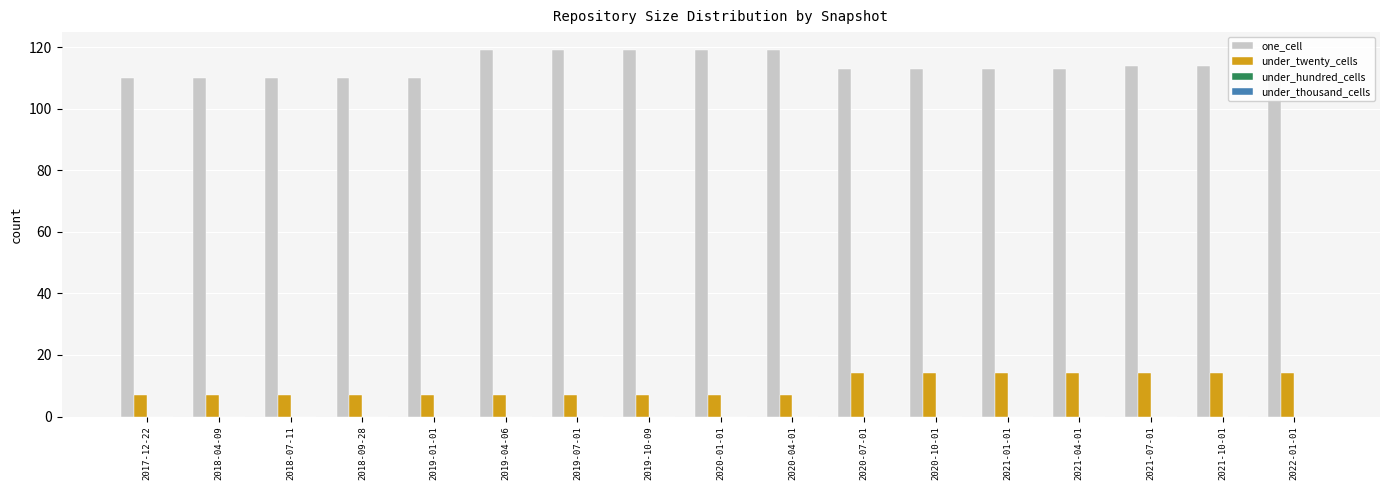

What is the highest value of the under_twenty_cells series?

14